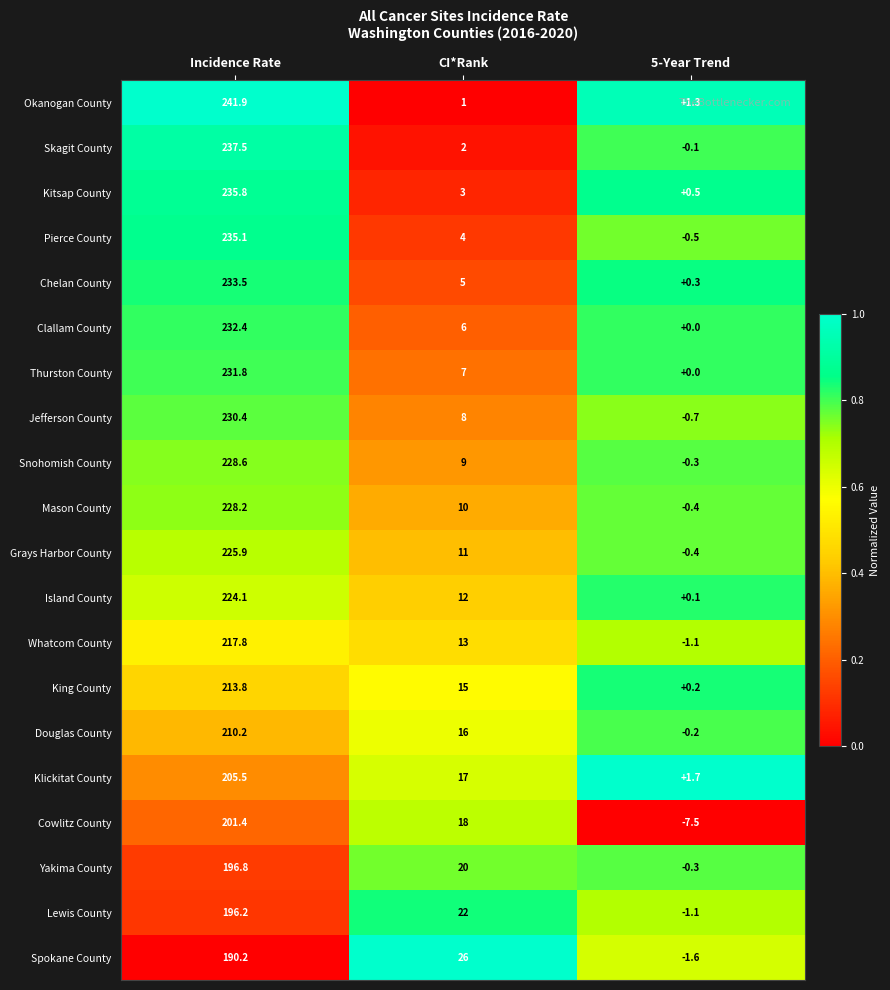

What is the highest value of the Okanogan County series?

241.9